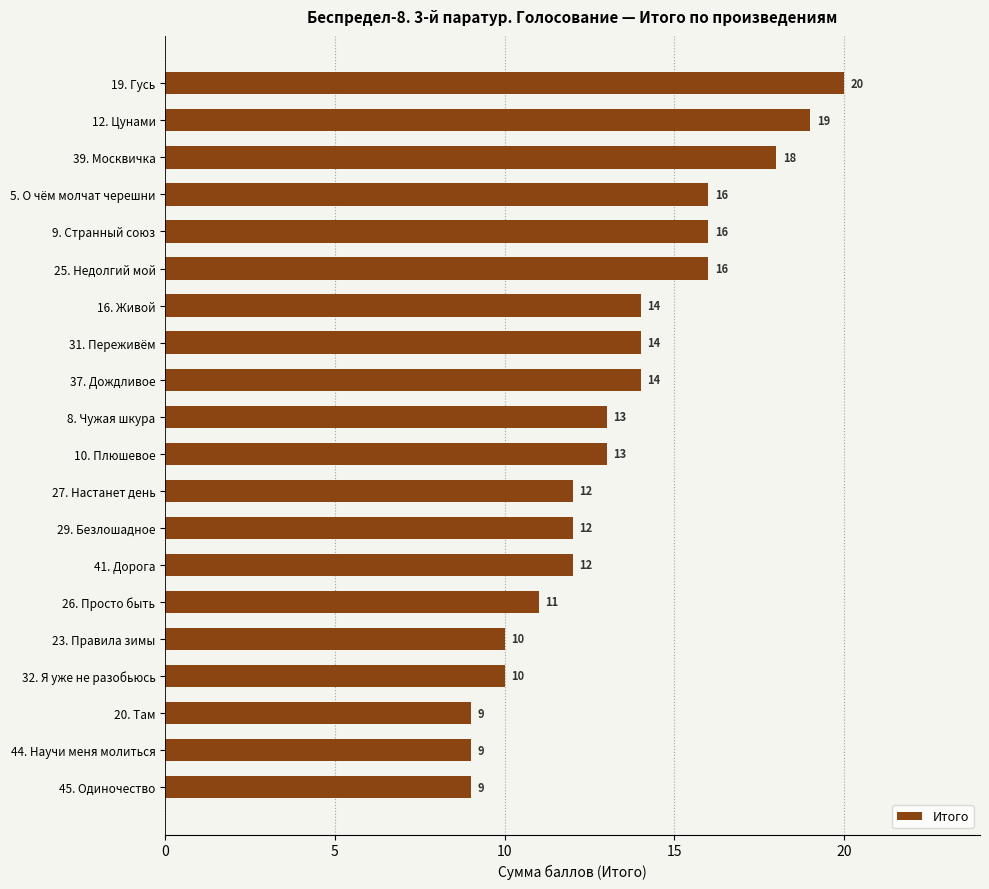

Which category has the highest value across all series?

19. Гусь